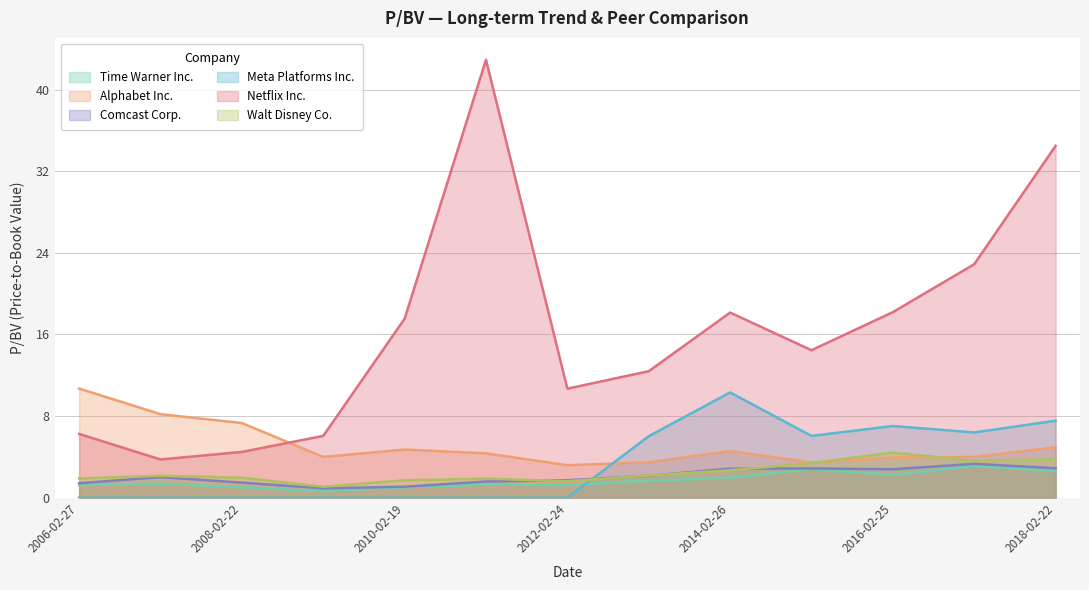

Is the value of Walt Disney Co. at 2006-02-27 greater than the value of Alphabet Inc. at 2006-02-27?

No